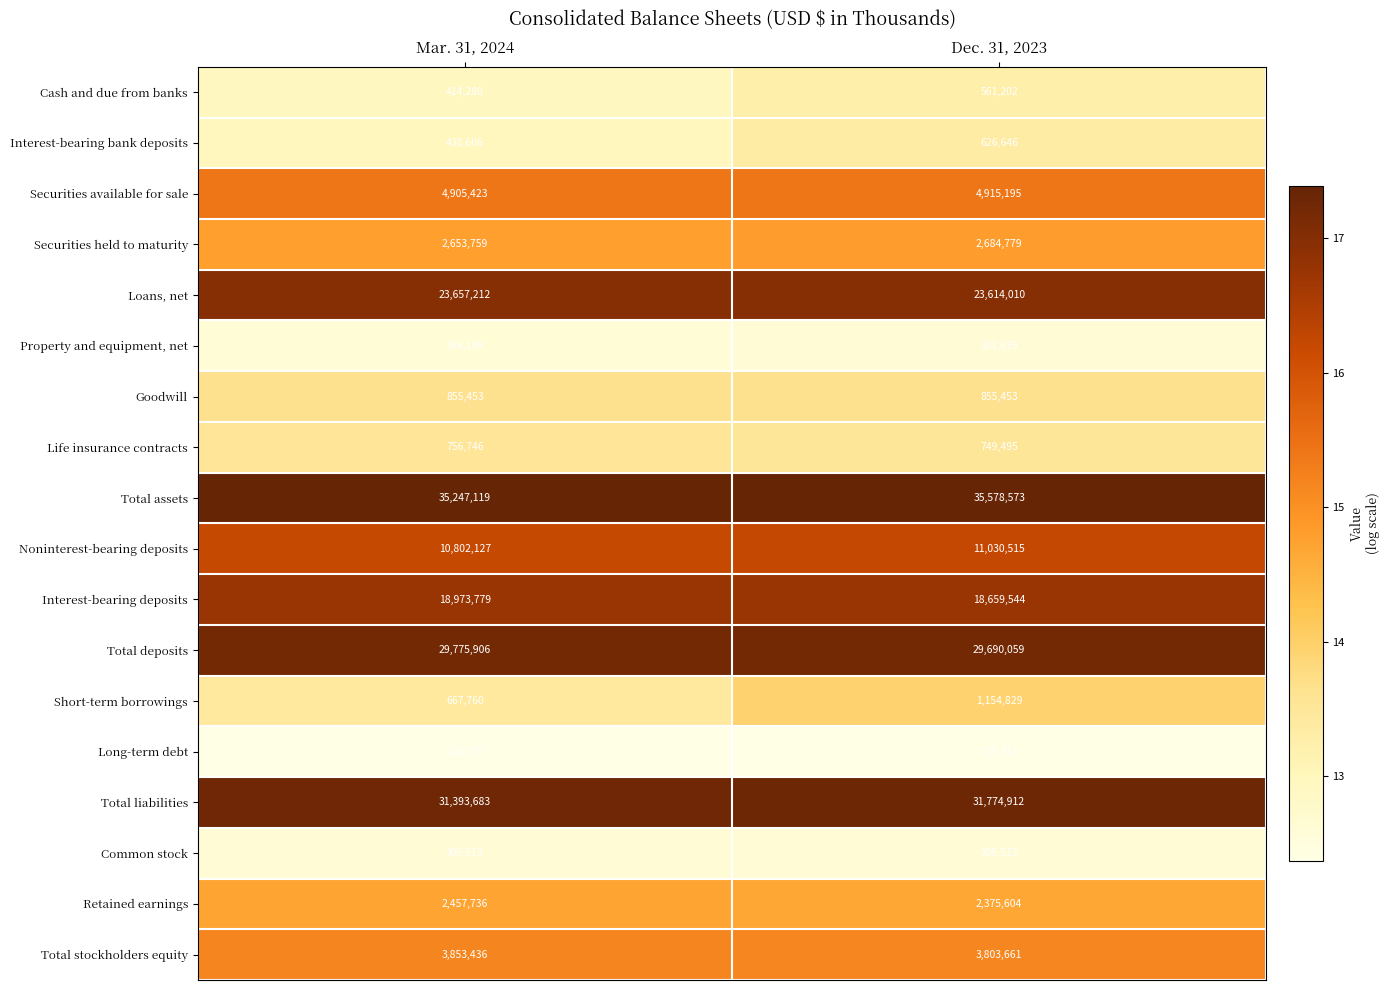

What is the greatest value displayed?

35578573